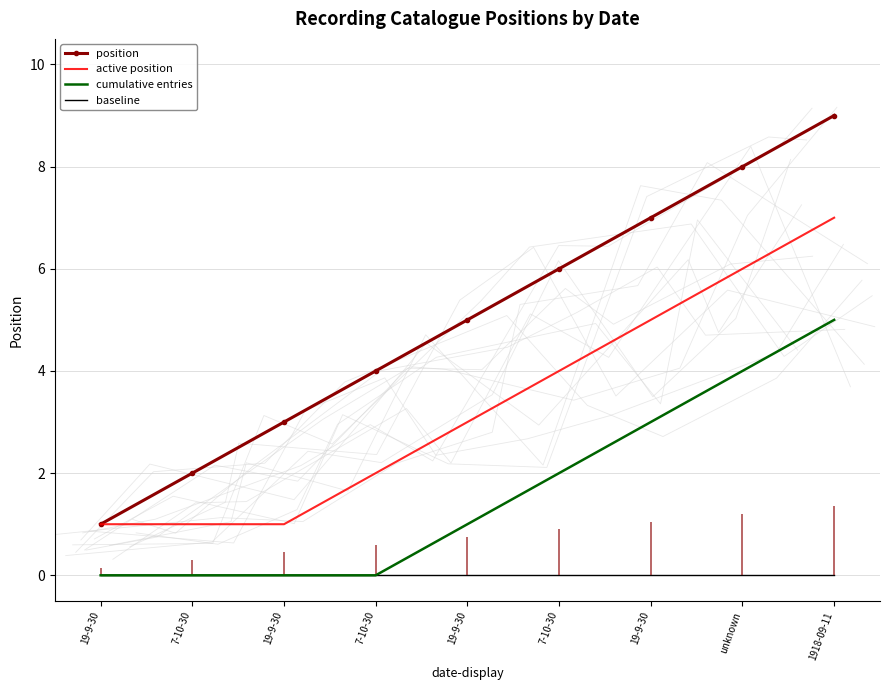

What is the difference between the maximum and minimum values in the active position series?

6